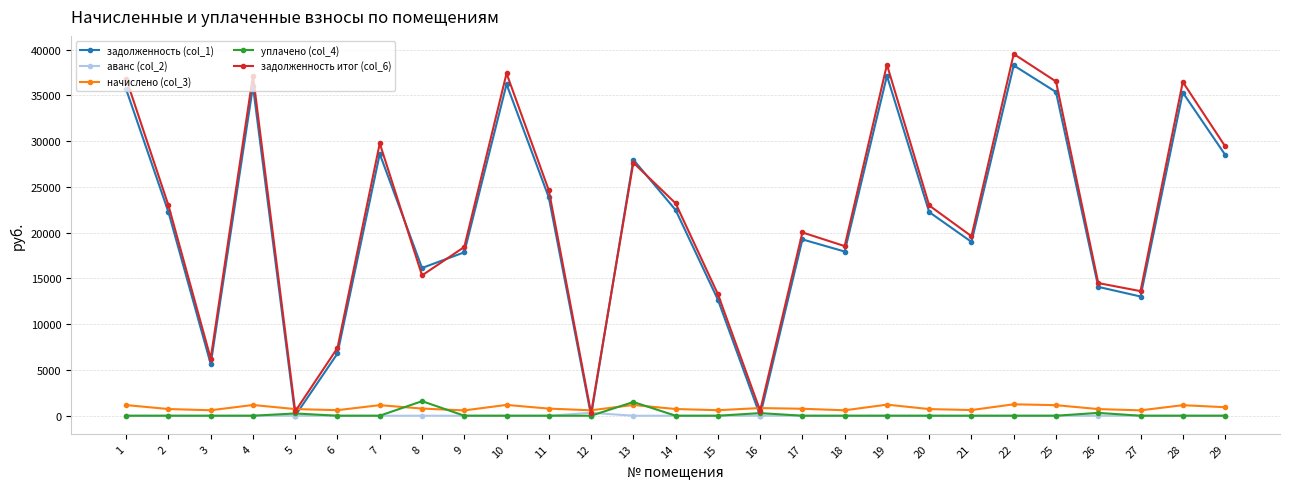

What is the maximum value shown in the chart?

39519.2